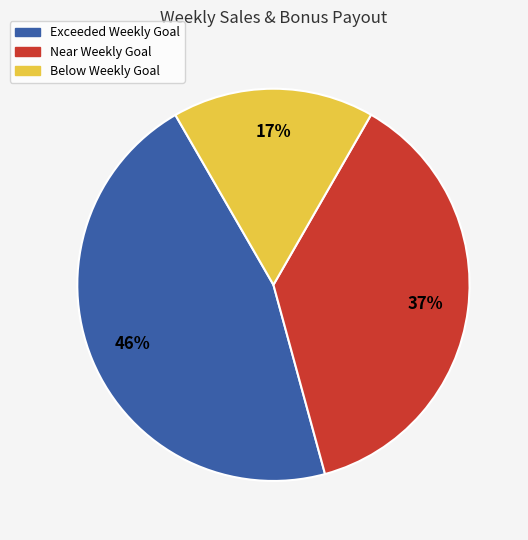

To the nearest percent, what is the difference between the largest and smallest slice percentages?

29%